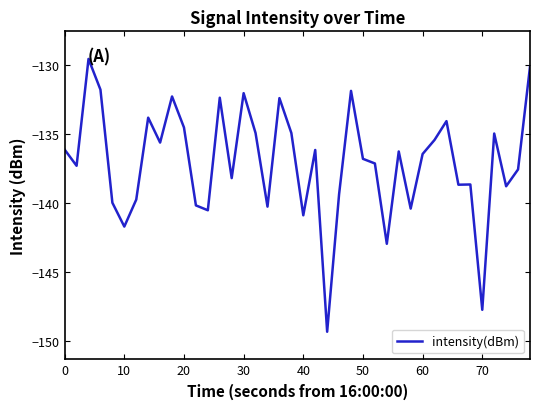

What is the difference between the maximum and minimum values?

19.8